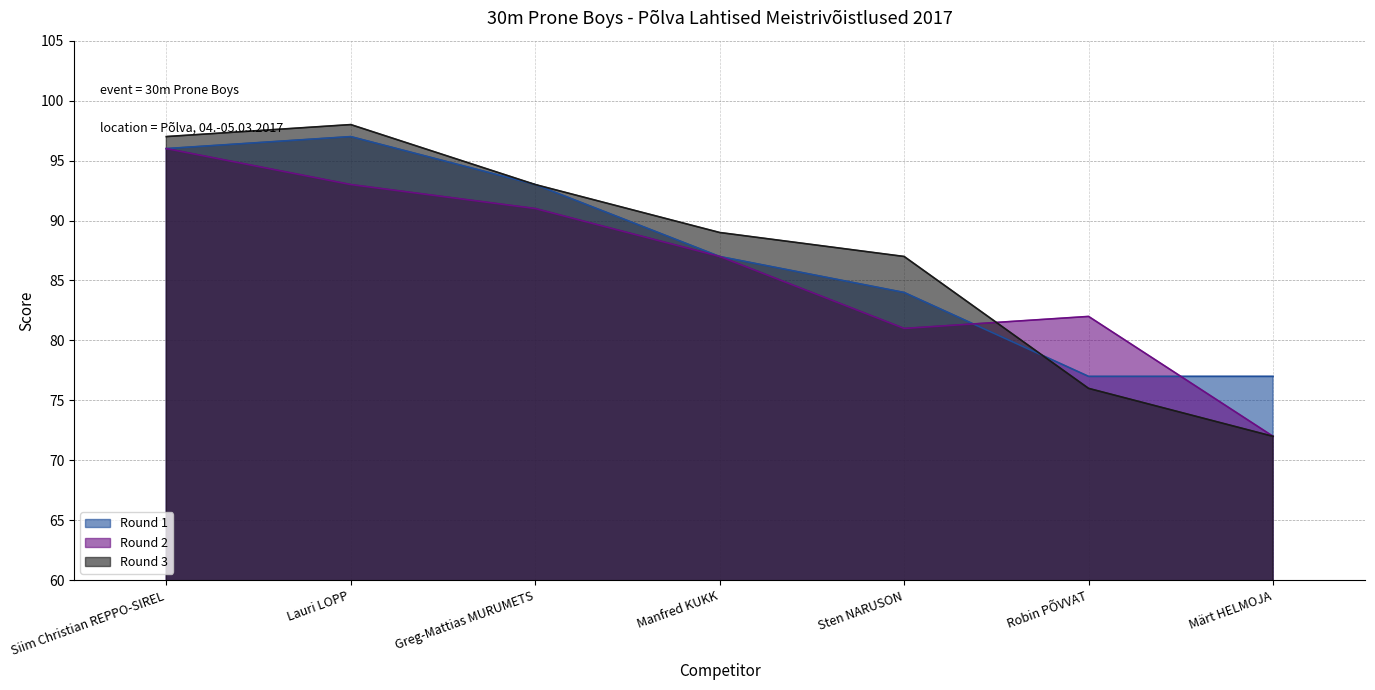

How many data points does each series have?

7